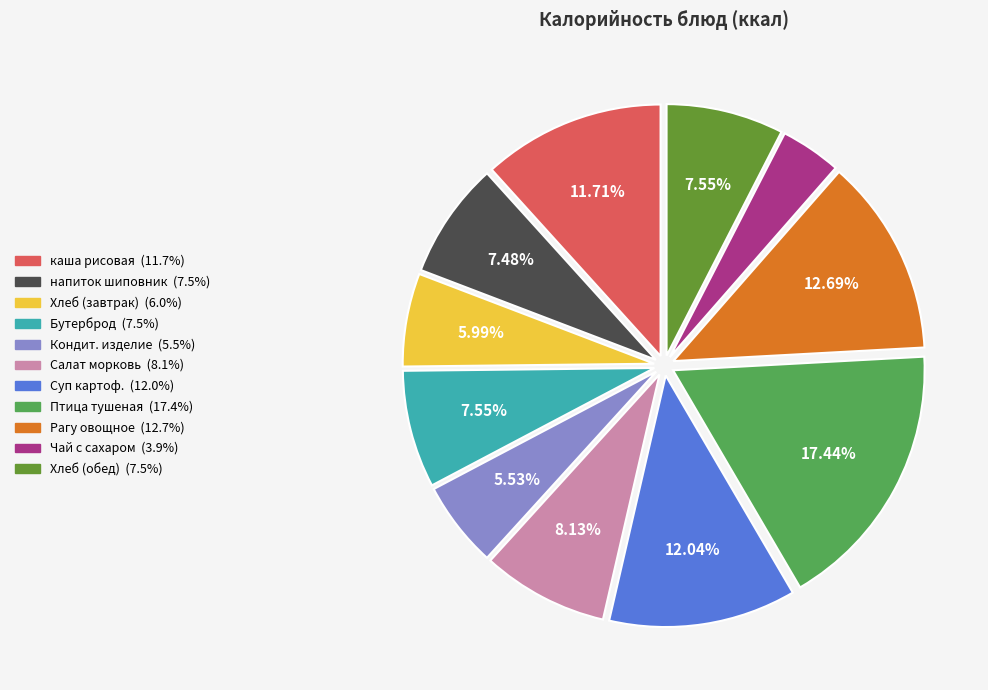

To the nearest percent, what is the difference between the largest and smallest slice percentages?

14%